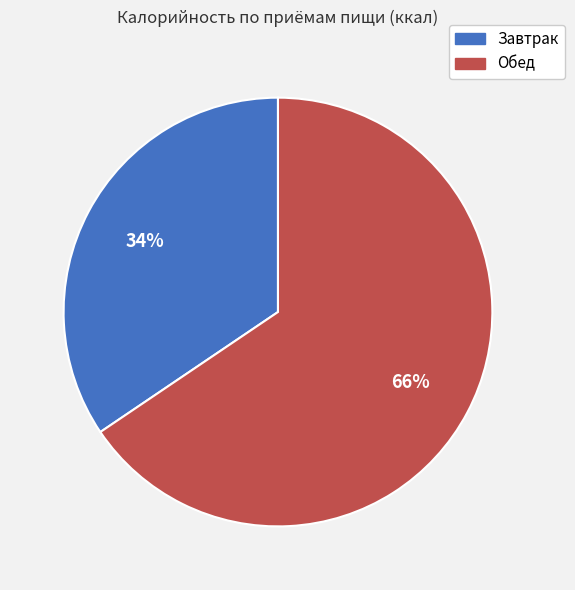

Count the number of slices in the pie.

2